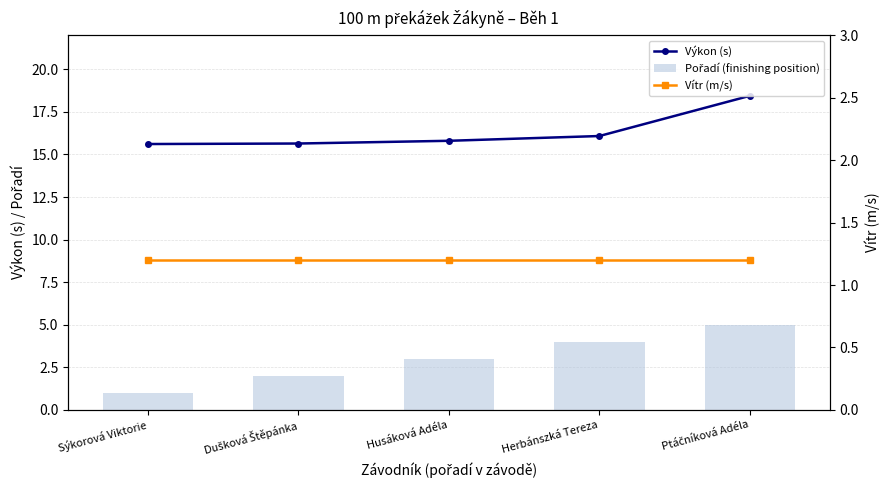

How many groups of bars are there?

5